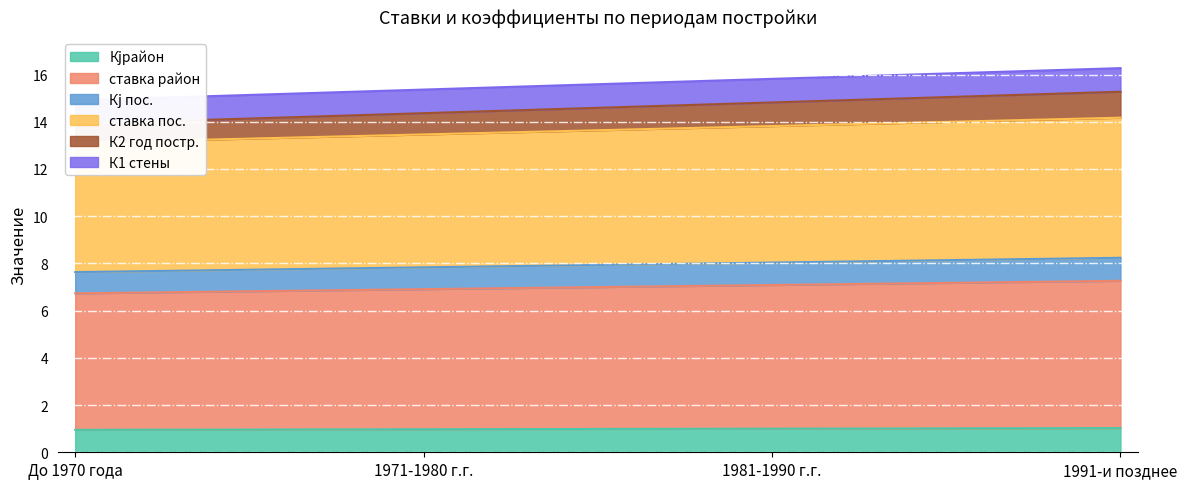

At which category does the chart reach its minimum across all series?

До 1970 года